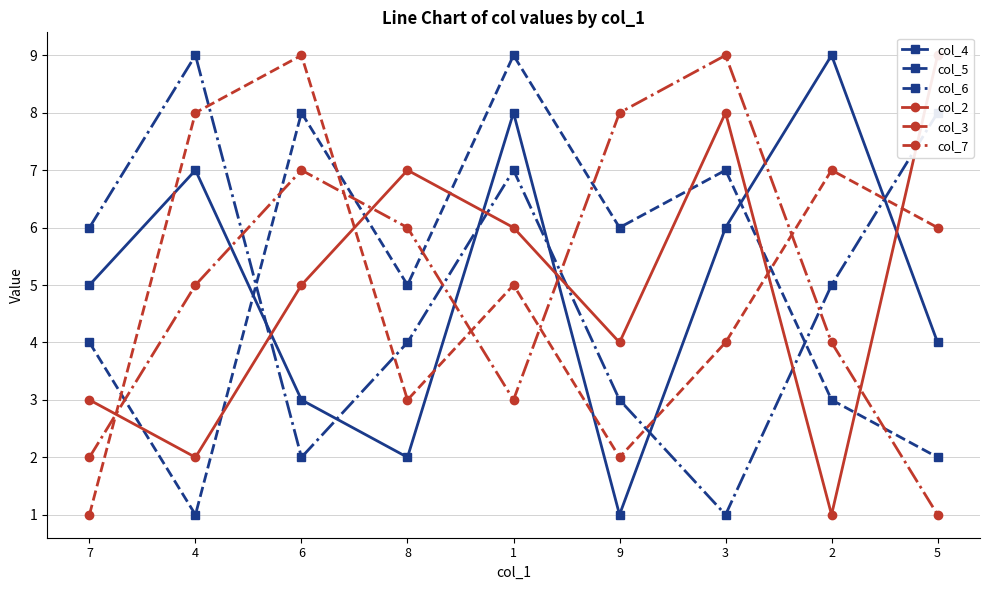

At which category does col_2 reach its first local valley?

4